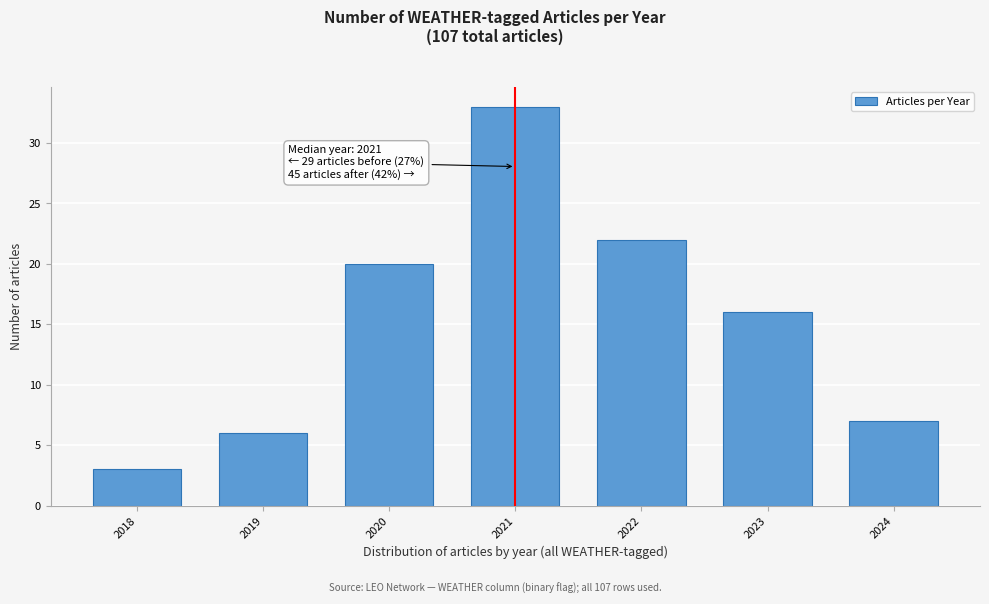

Reading left to right, list all the values displayed in this chart.

2018=3	2019=6	2020=20	2021=33	2022=22	2023=16	2024=7